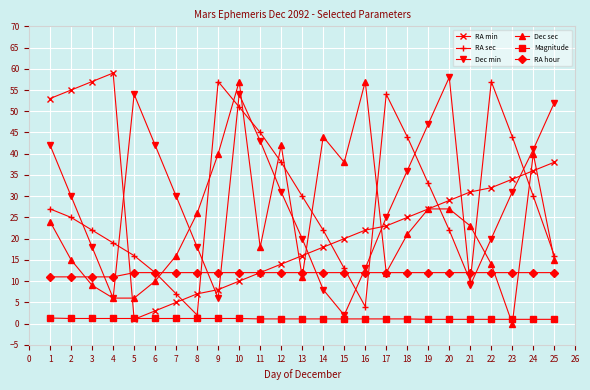

How many lines are shown in the chart?

6